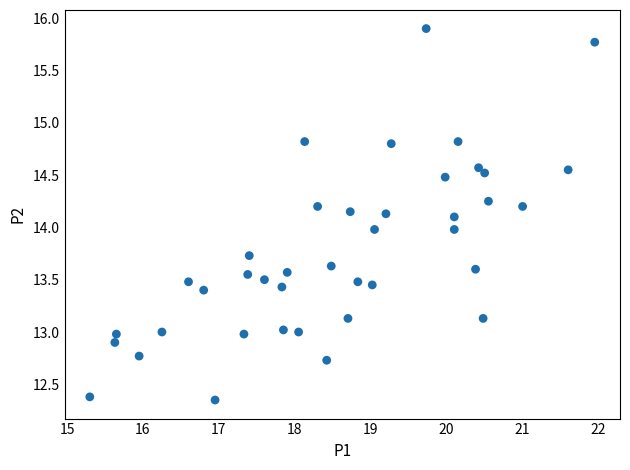

What is the range of X values (max minus min)?

6.6